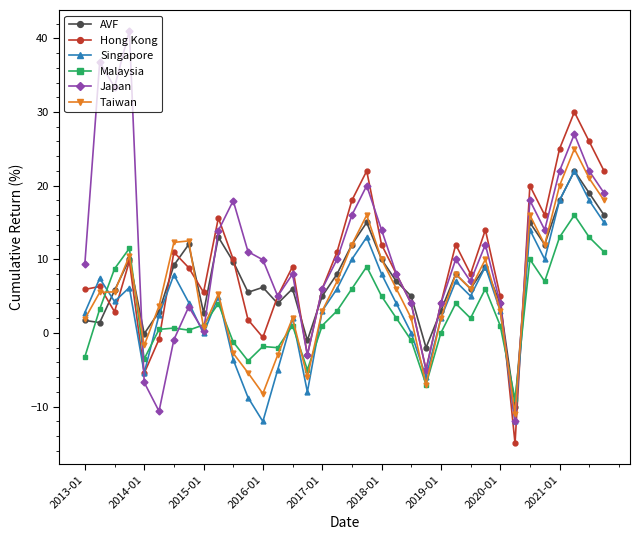

Rank the series by their average value, from lowest to highest.

Malaysia, Singapore, Taiwan, AVF, Hong Kong, Japan